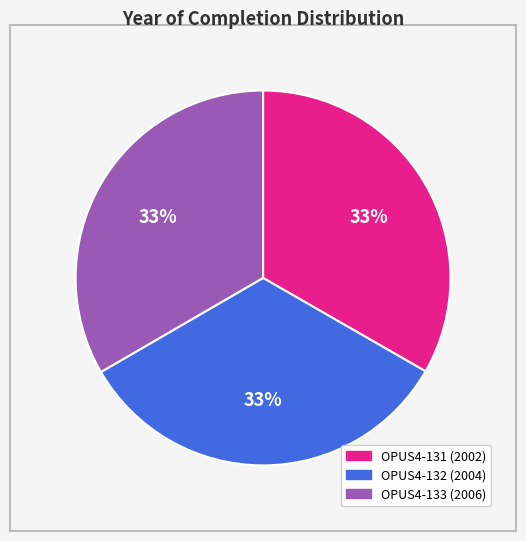

True or false: OPUS4-131 accounts for 33% of the total.

True